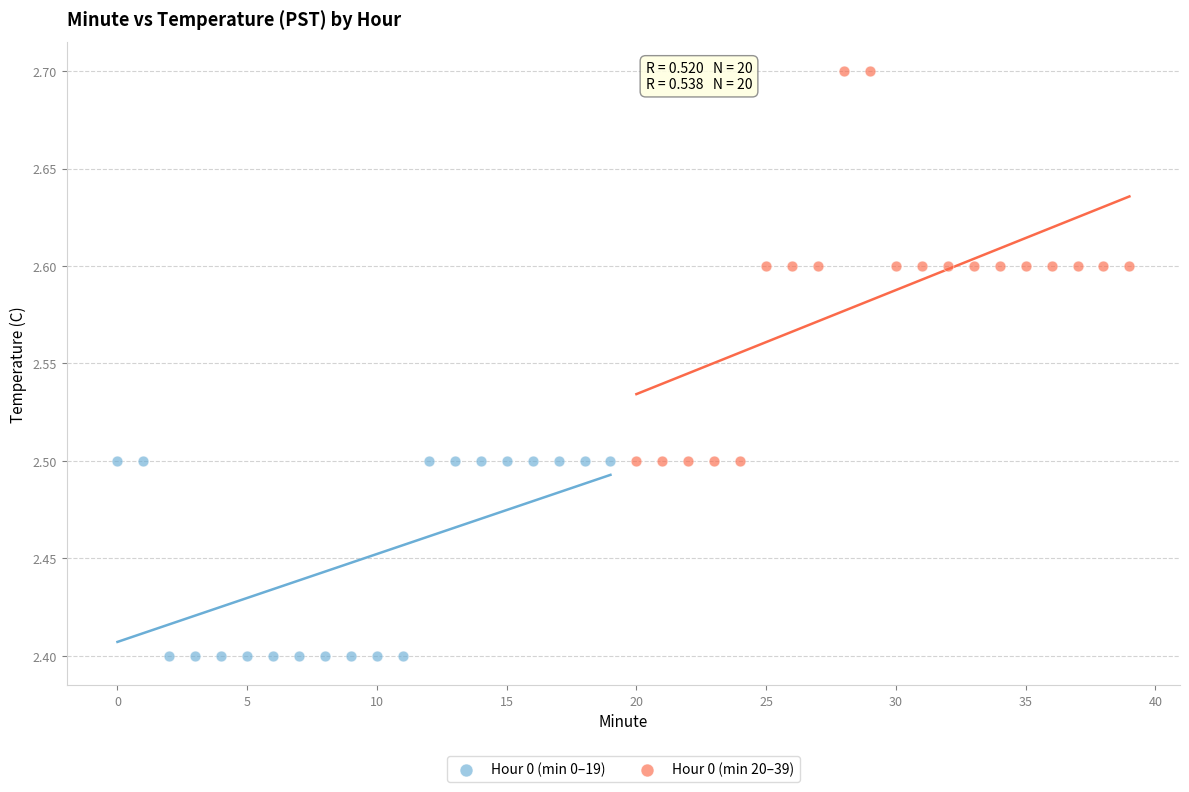

Which series has the widest spread of Y values?

Hour 0 (min 20–39)